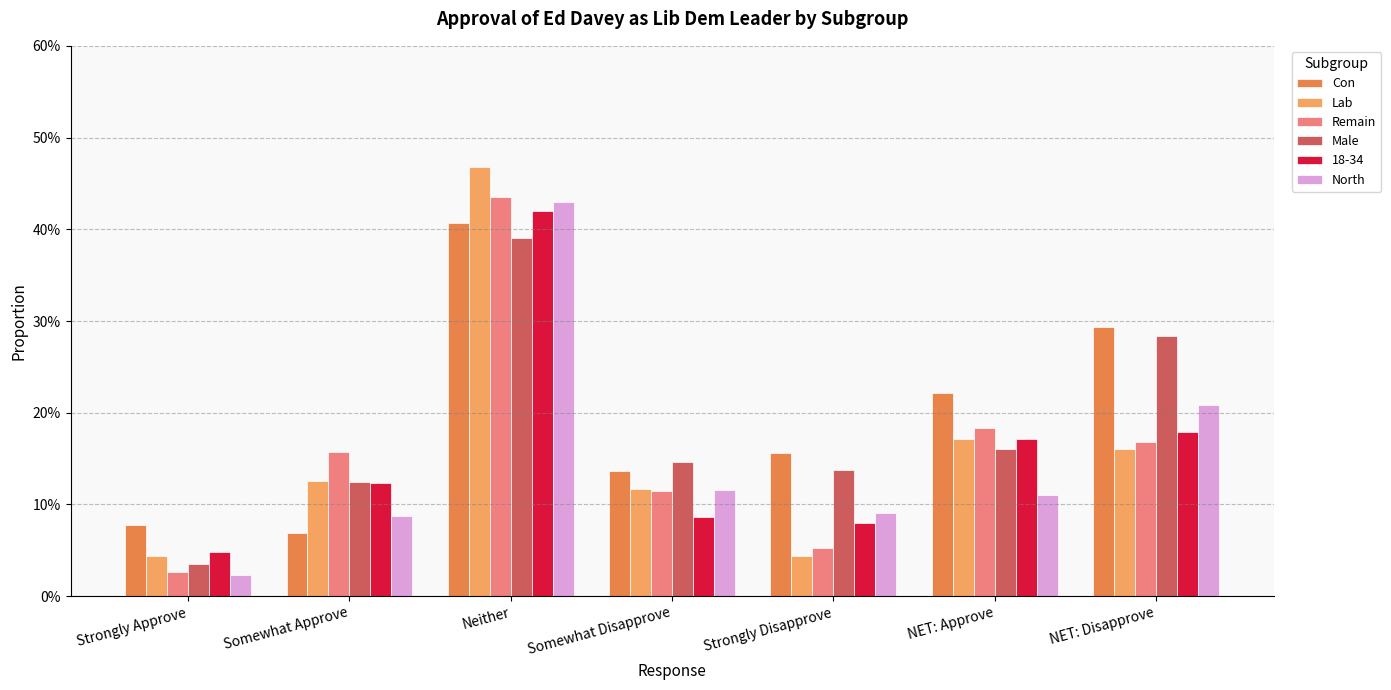

Rank the series by their maximum value, from lowest to highest.

Male, Con, 18-34, North, Remain, Lab